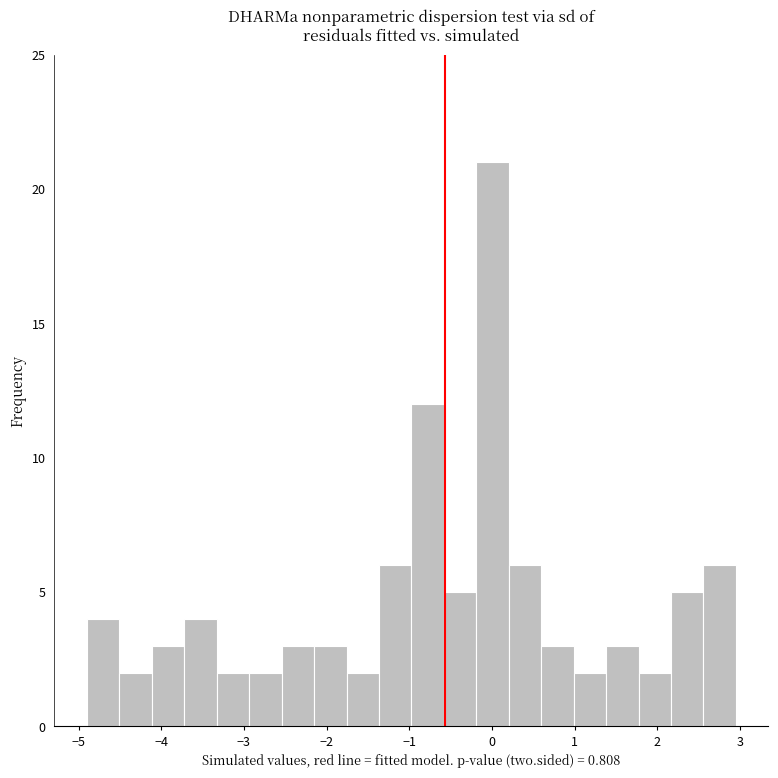

Read against the x-axis, roughly where is the centre of the tallest bar?

0.0